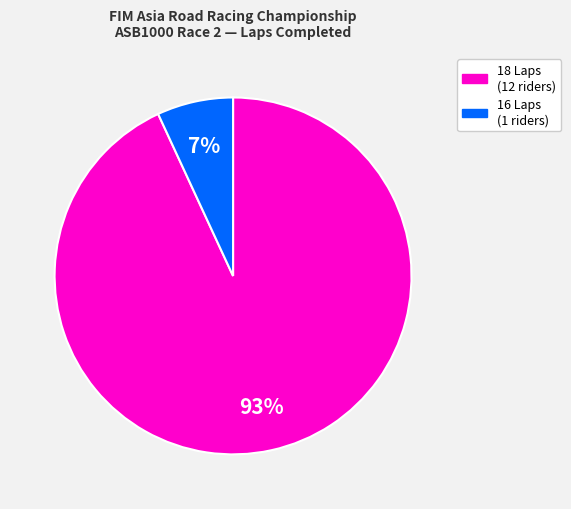

To the nearest percent, what is the average slice percentage?

50%